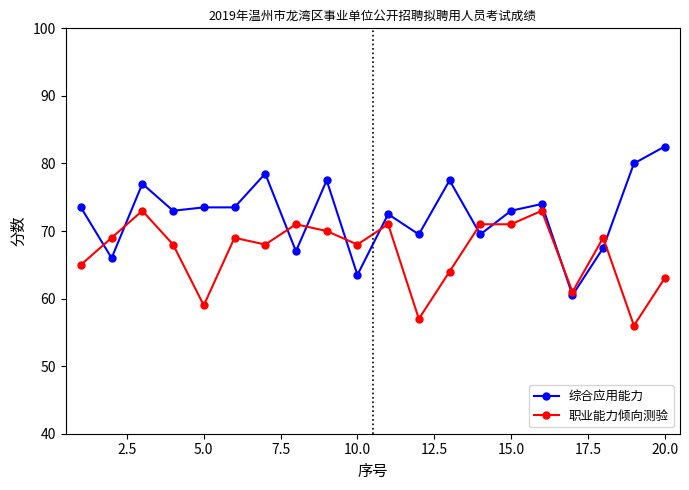

How many categories are shown in the chart?

20